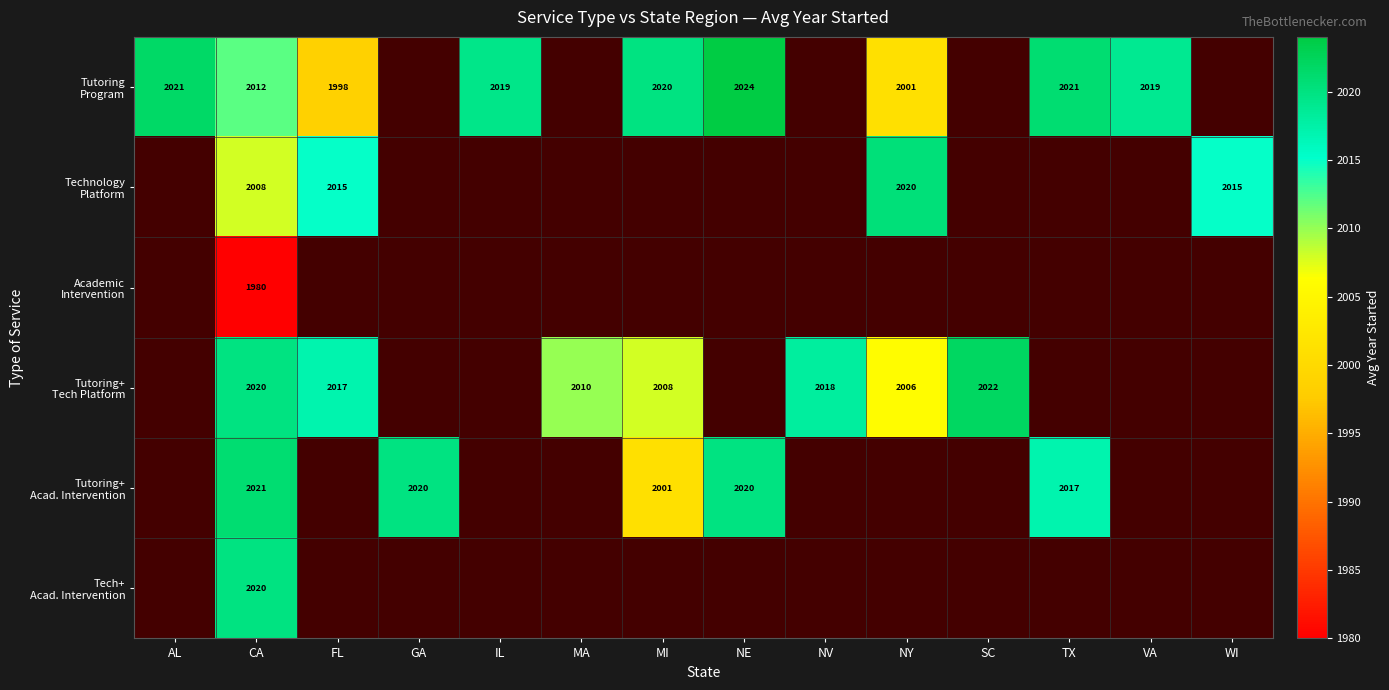

Which has a higher value, IL or SC?

SC